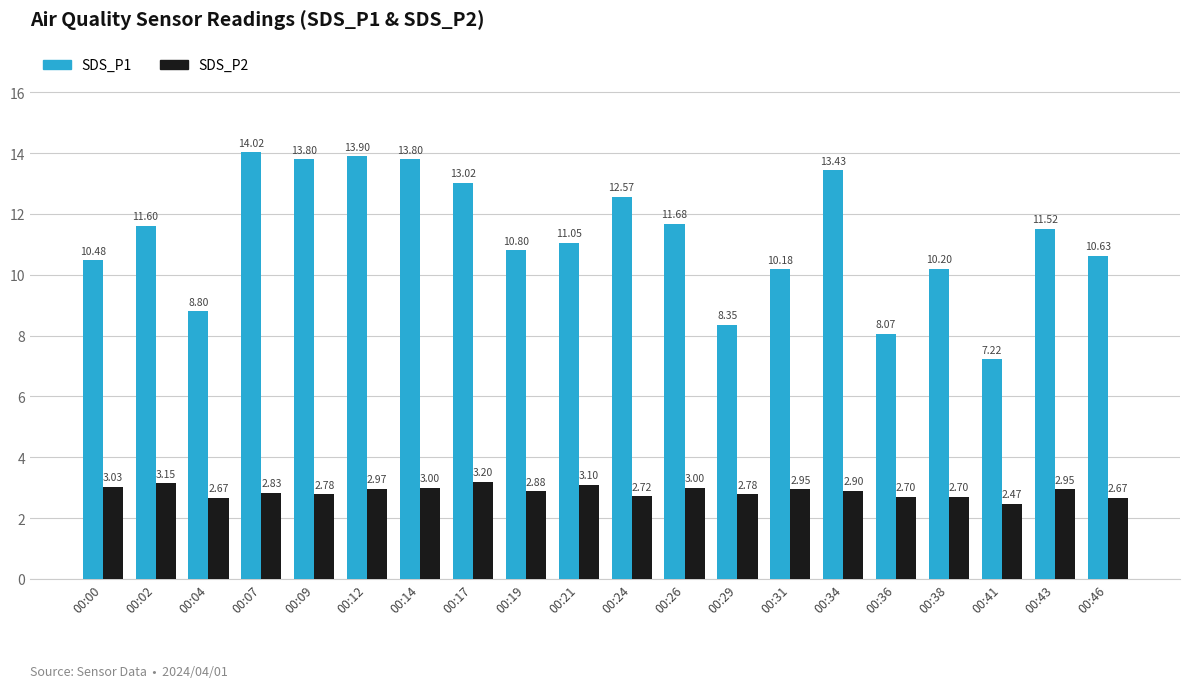

How many bars are there in each group?

2